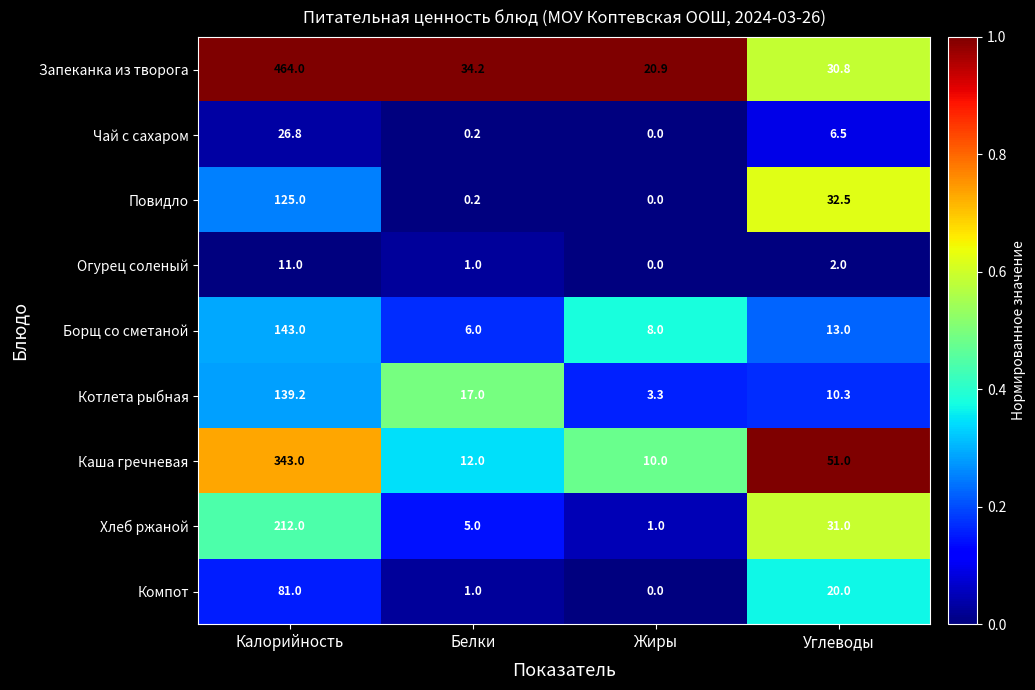

How many data points does each series have?

4